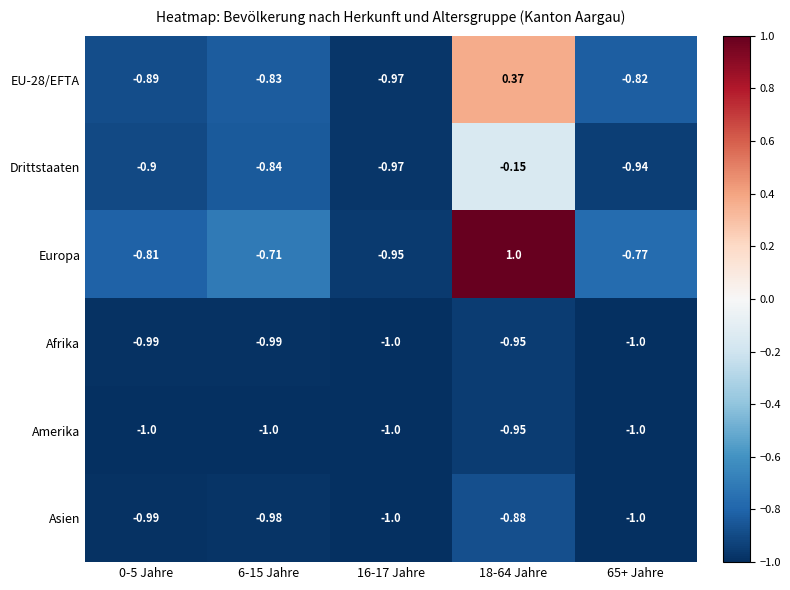

What is the minimum value shown in the chart?

-1.0